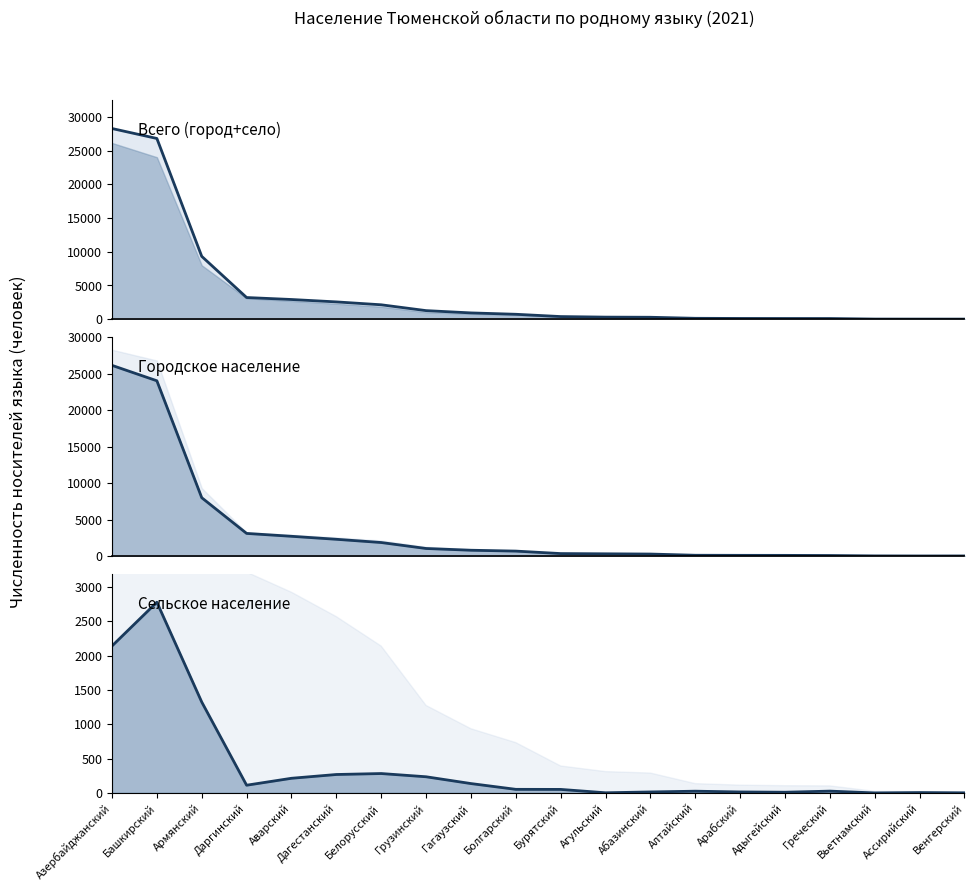

True or false: Сельское население has more than 2 points higher than both neighbors.

True